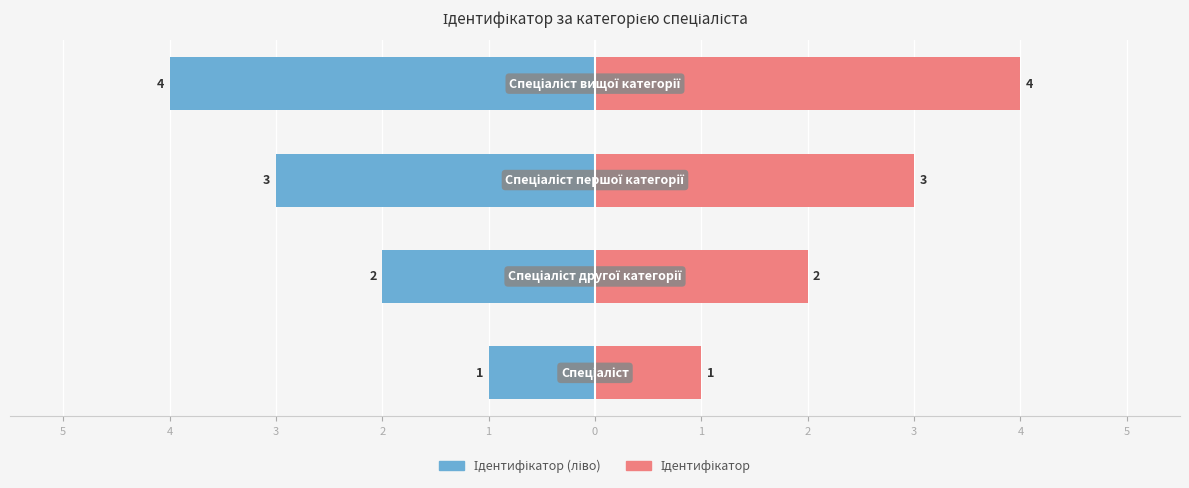

What is the minimum value shown in the chart?

-4